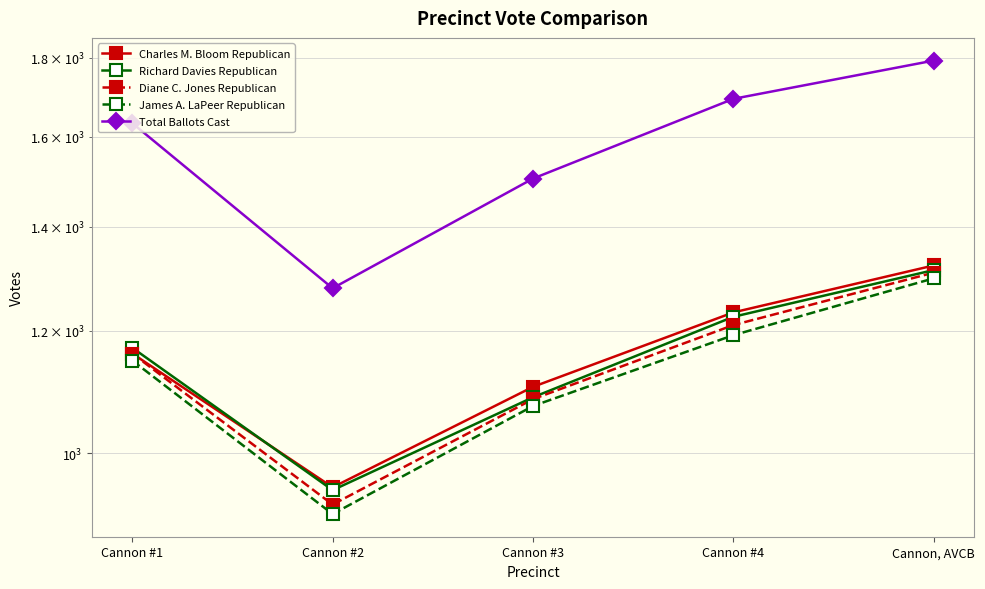

Which category has the lowest value in the James A. LaPeer Republican series?

Cannon #2